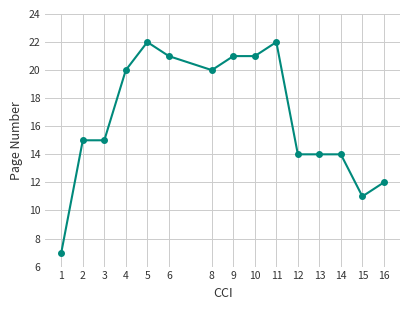

What is the approximate value at 8?

20